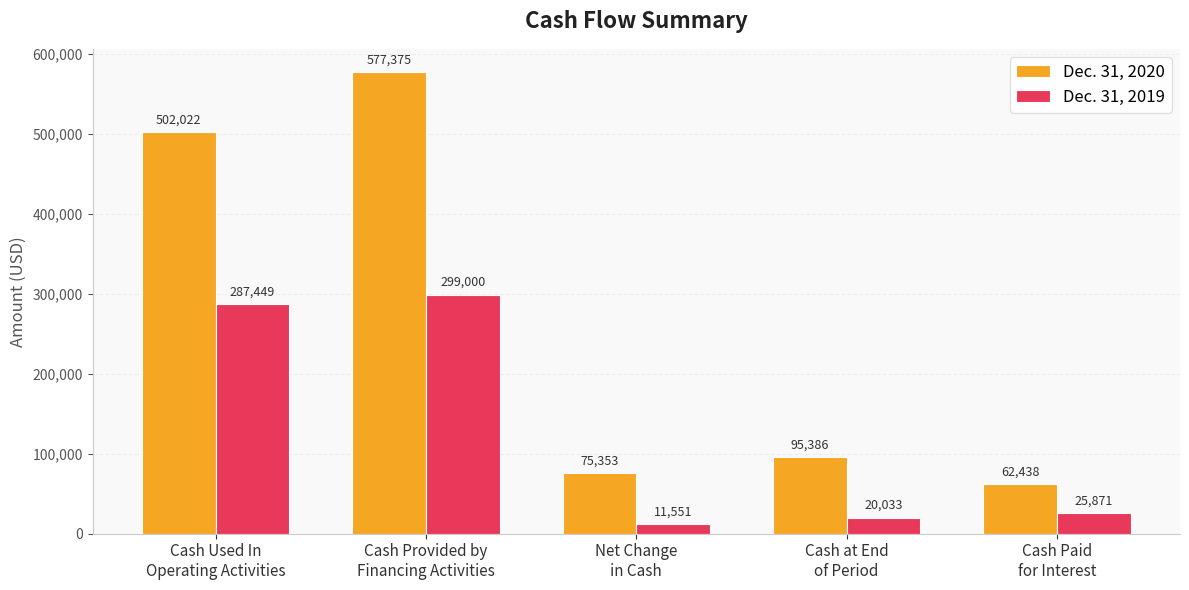

How many values in the Dec. 31, 2020 series are below 95386?

2